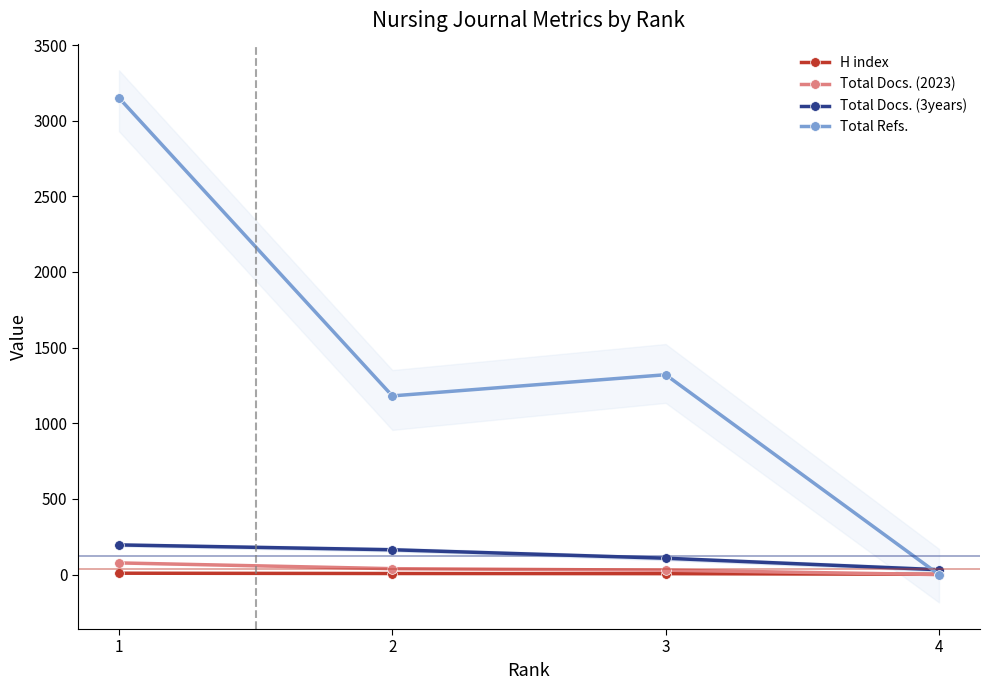

What is the value of the Total Docs. (2023) point at the 3rd from the left?

29